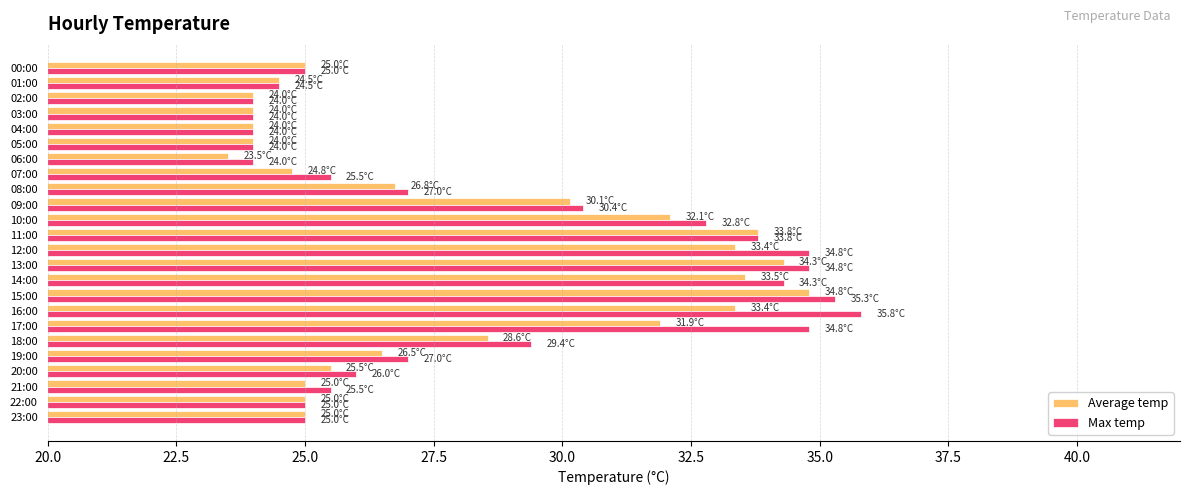

List the series in order of their peak value, highest first.

Max temp, Average temp